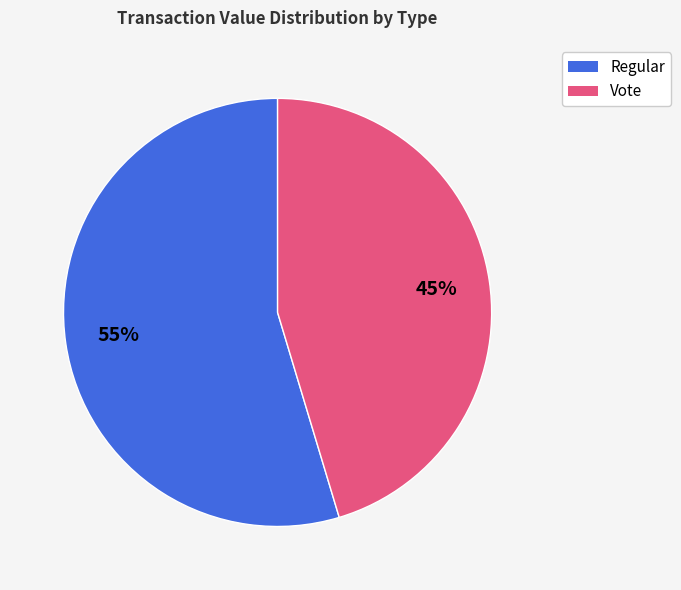

Which category has the biggest portion of the pie?

Regular